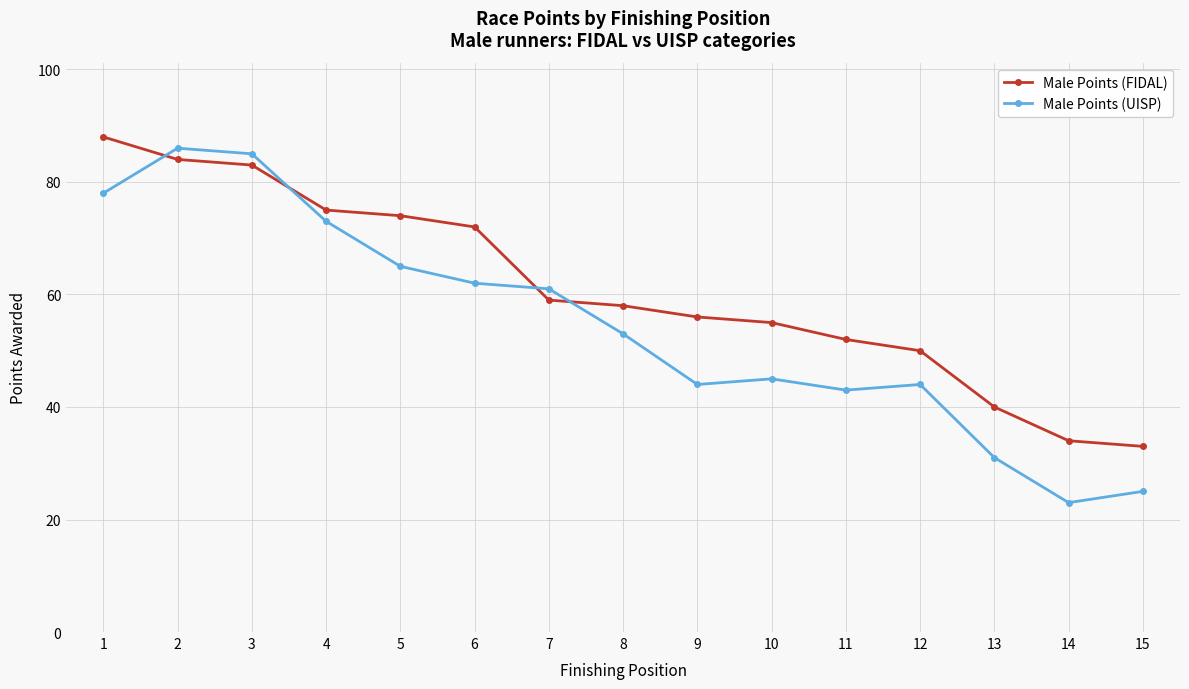

Which series has the largest range (max minus min)?

Male Points (UISP)